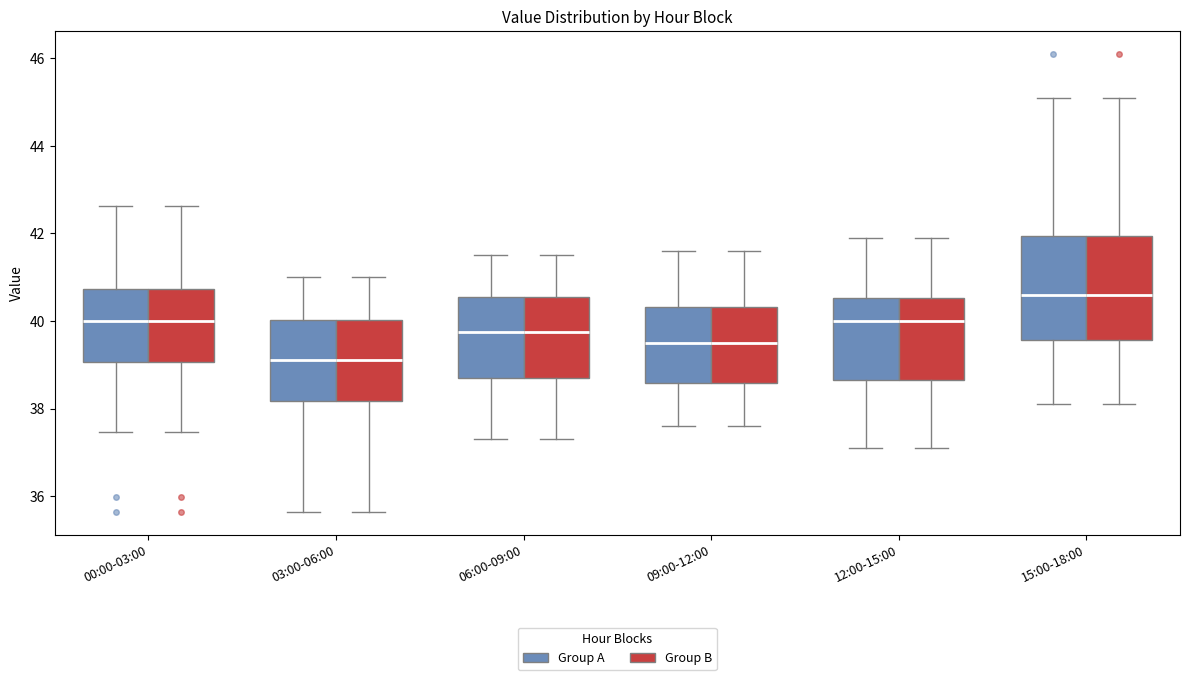

Reading left to right, read every box against the y-axis: the position of its median line, the range the box covers, and the ends of its whiskers. The values are not printed on the chart, so give them approximately, as read against the axis.

00:00-03:00 (Group A): median 40.0, box 39.0 to 40.8, whiskers 37.4 to 42.6
00:00-03:00 (Group B): median 40.0, box 39.0 to 40.8, whiskers 37.4 to 42.6
03:00-06:00 (Group A): median 39.2, box 38.2 to 40.0, whiskers 35.6 to 41.0
03:00-06:00 (Group B): median 39.2, box 38.2 to 40.0, whiskers 35.6 to 41.0
06:00-09:00 (Group A): median 39.8, box 38.8 to 40.6, whiskers 37.4 to 41.6
06:00-09:00 (Group B): median 39.8, box 38.8 to 40.6, whiskers 37.4 to 41.6
09:00-12:00 (Group A): median 39.6, box 38.6 to 40.4, whiskers 37.6 to 41.6
09:00-12:00 (Group B): median 39.6, box 38.6 to 40.4, whiskers 37.6 to 41.6
12:00-15:00 (Group A): median 40.0, box 38.6 to 40.6, whiskers 37.2 to 42.0
12:00-15:00 (Group B): median 40.0, box 38.6 to 40.6, whiskers 37.2 to 42.0
15:00-18:00 (Group A): median 40.6, box 39.6 to 42.0, whiskers 38.2 to 45.2
15:00-18:00 (Group B): median 40.6, box 39.6 to 42.0, whiskers 38.2 to 45.2